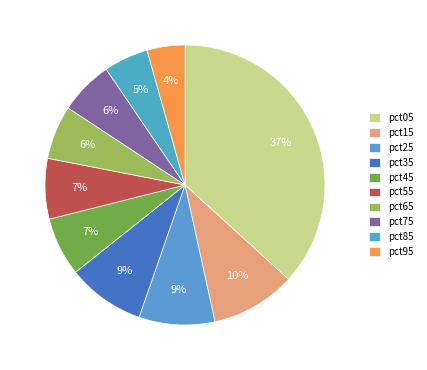

Which has a higher value, pct45 or pct75?

pct45